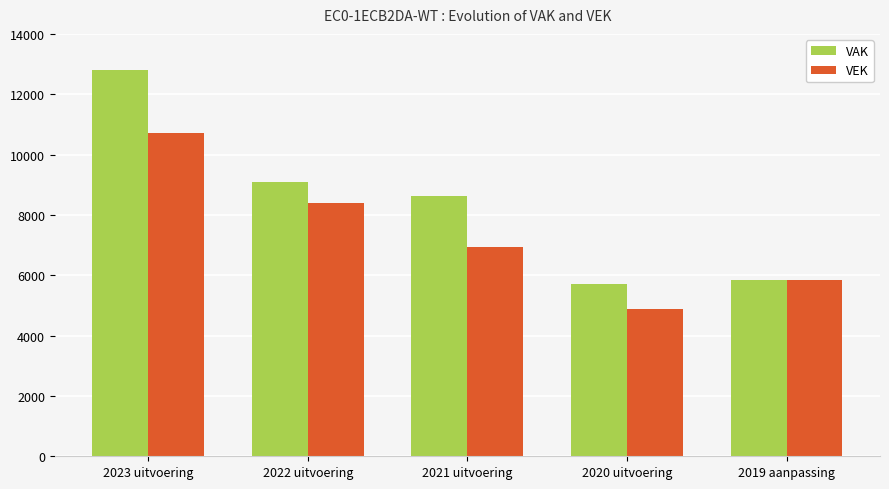

What is the average value of the VAK series?

8415